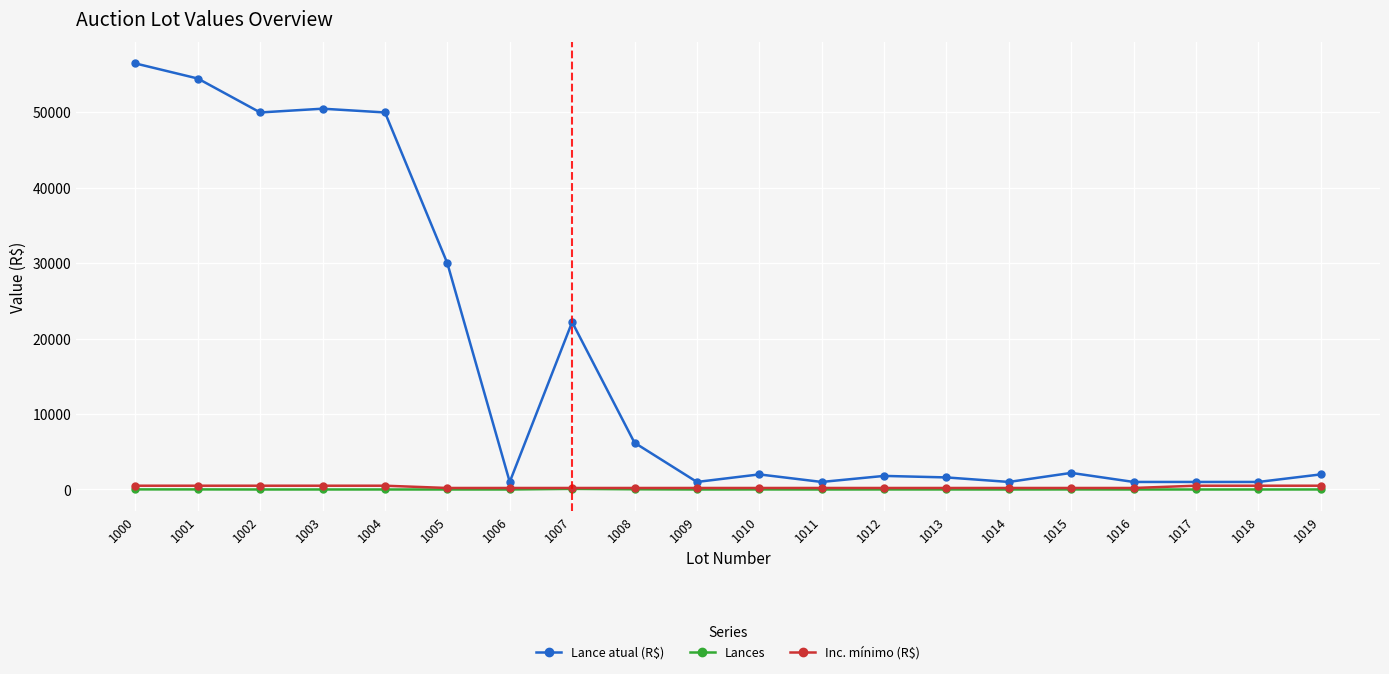

True or false: Lances has more than 2 points higher than both neighbors.

True